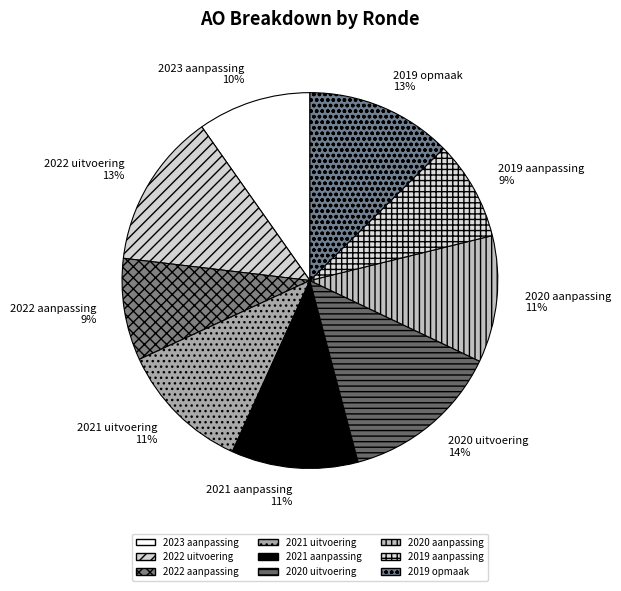

To the nearest percent, what is the difference between the largest and smallest slice percentages?

5%